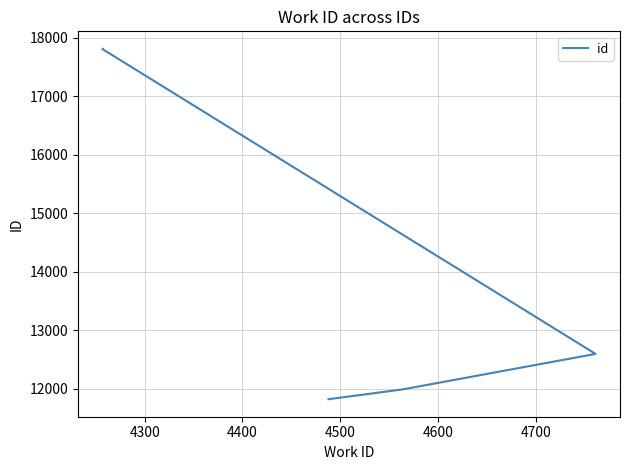

What is the value of the 6th point from the left?

17811